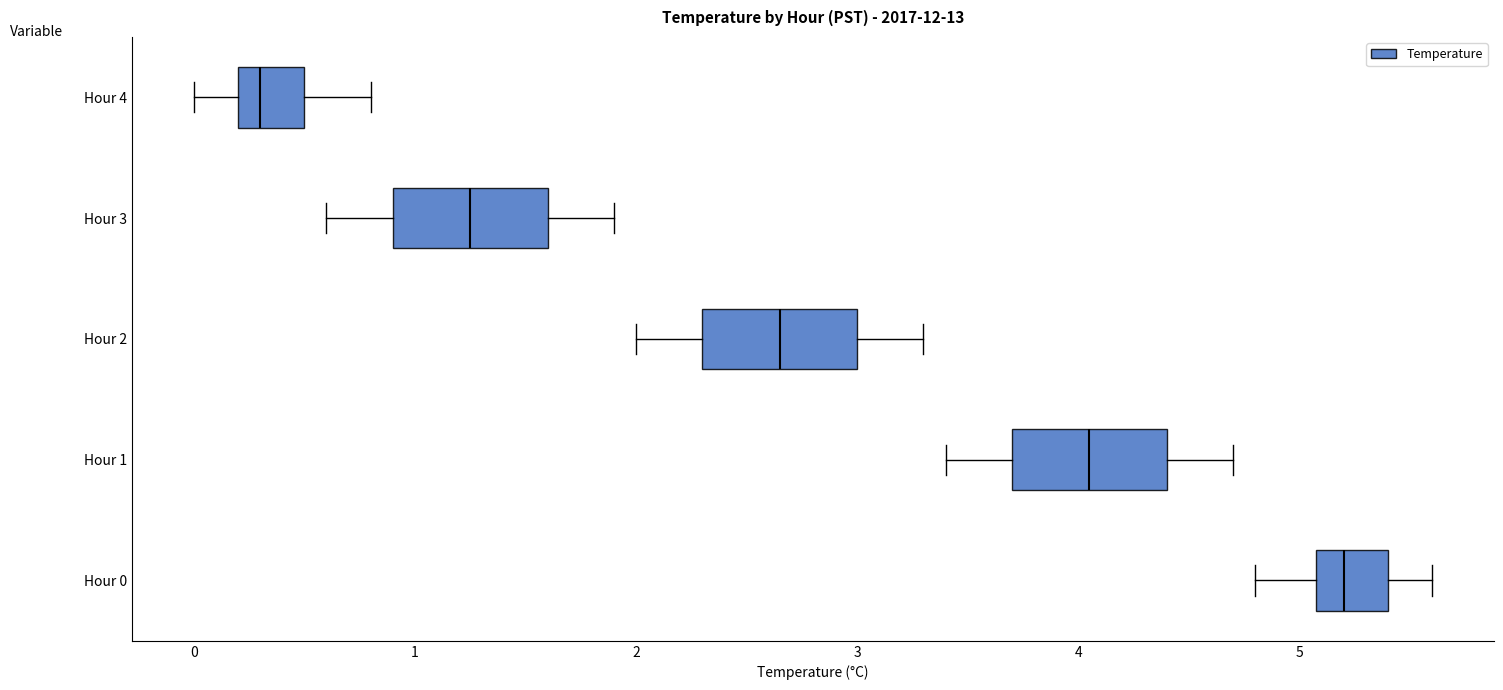

Where is the right edge of the box for Hour 4 on the x-axis? The values are not printed on the chart, so give them approximately, as read against the axis.

0.5